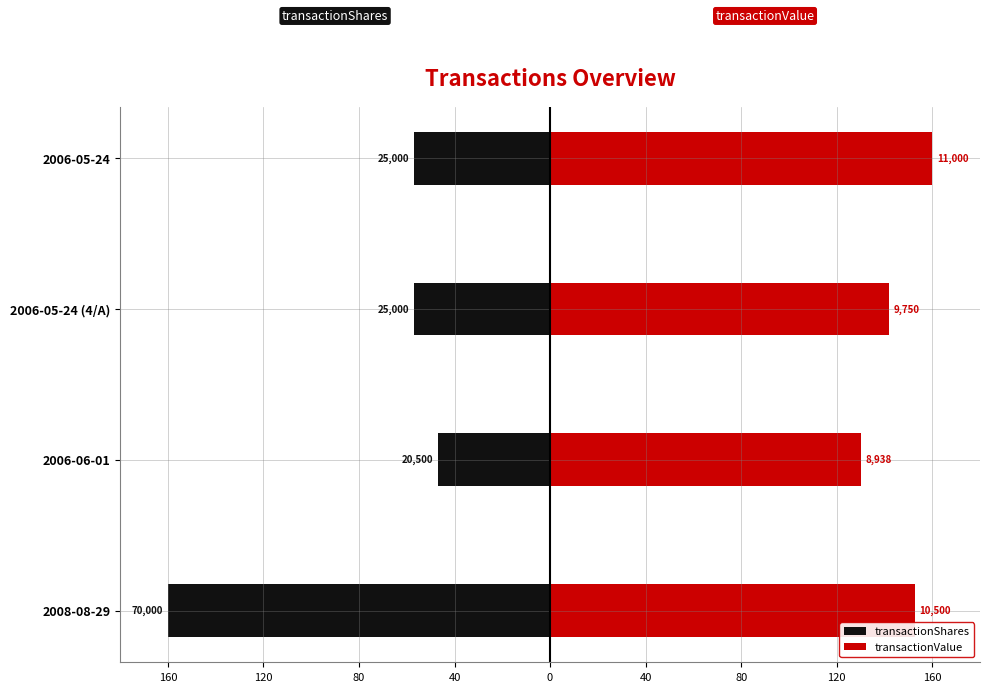

The value of transactionShares at 2008-08-29 is -38.6. True or false?

False